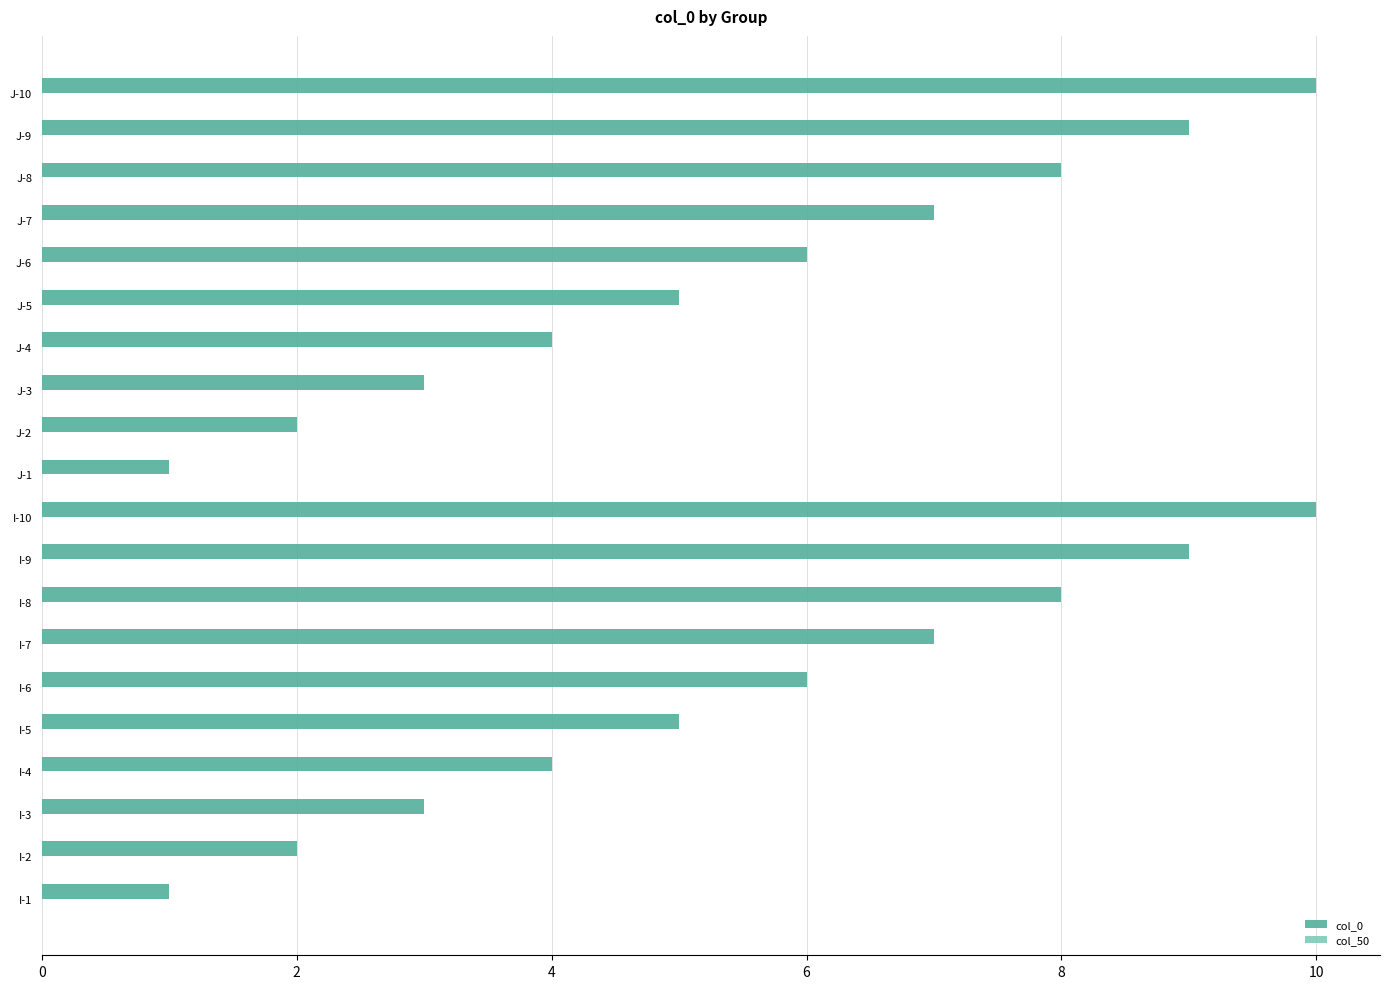

How many bars are there in total?

20